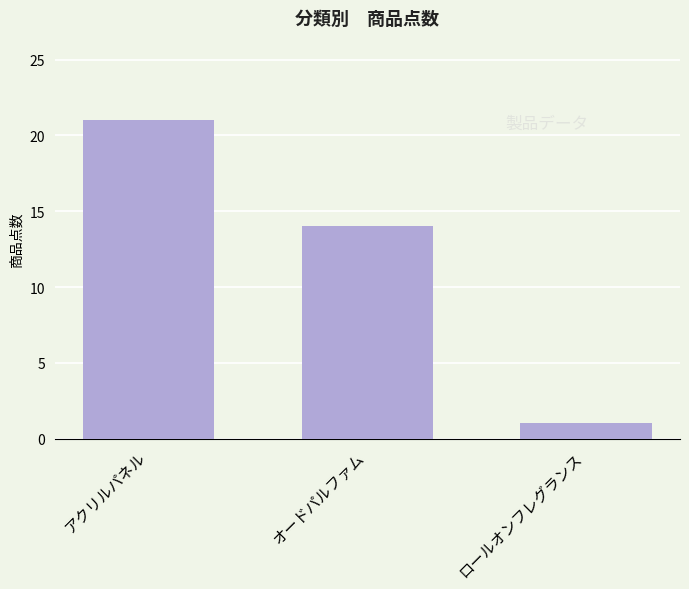

What is the average value?

12